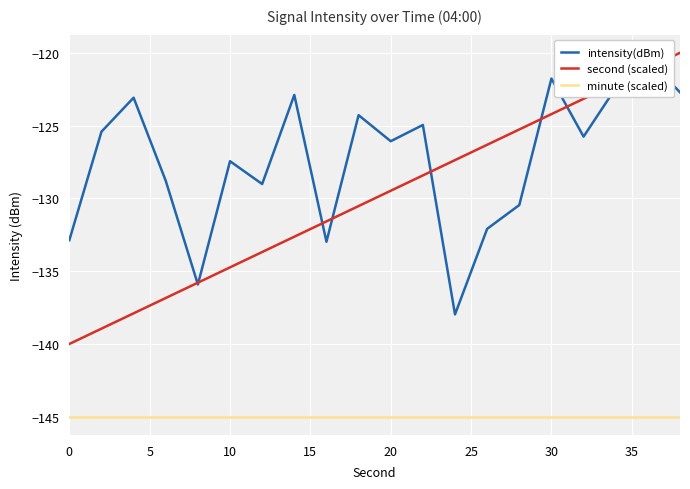

Does the chart display data point markers on the line(s)?

No